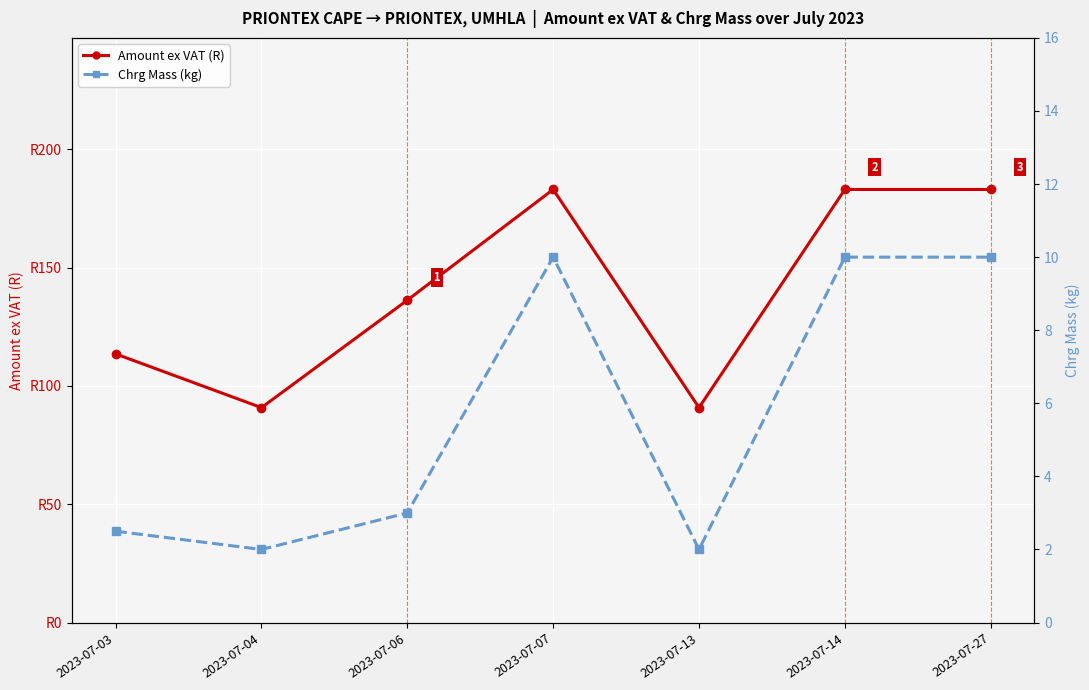

Is it true that Chrg Mass (kg) equals 10.0 at 2023-07-14?

True